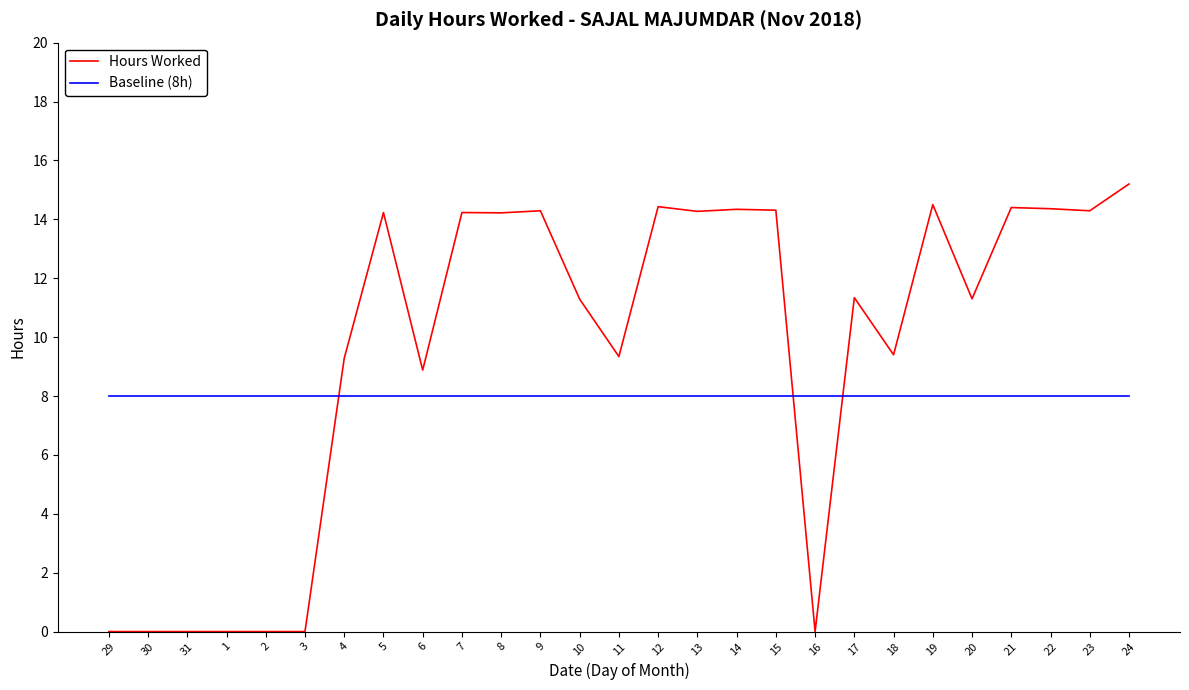

List the series in order of their overall mean, lowest first.

Baseline (8h), Hours Worked